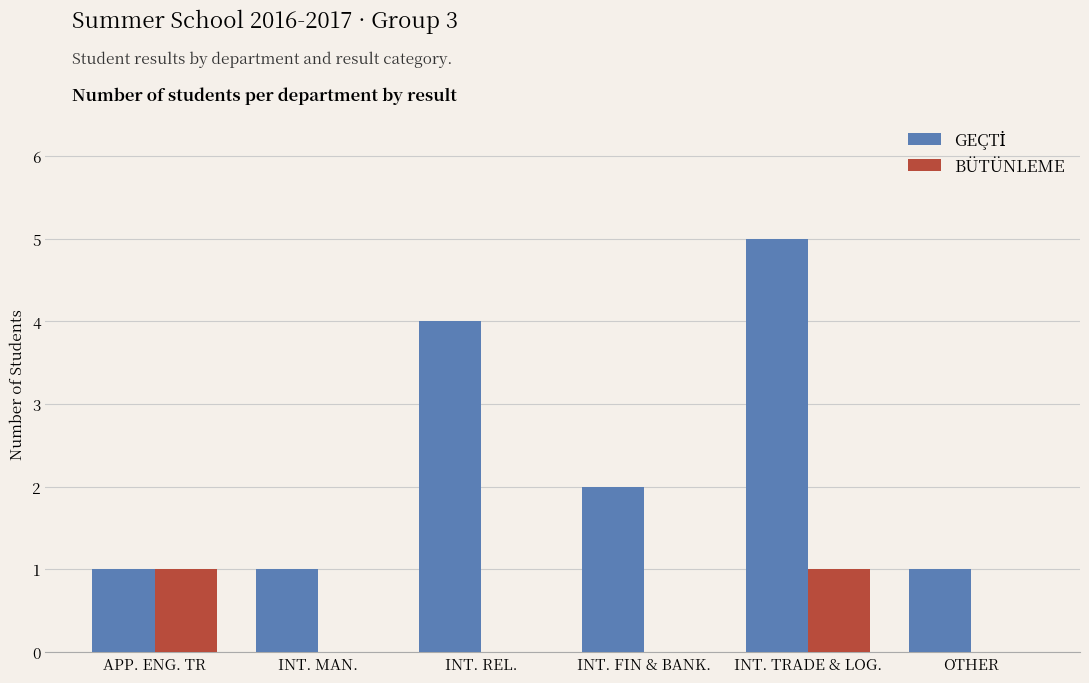

Which category has the highest value across all series?

INT. TRADE & LOG.